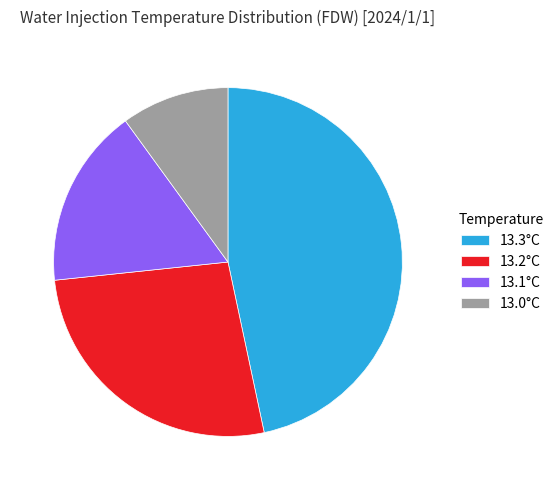

The 13.2°C slice represents 27% of the pie. True or false?

True